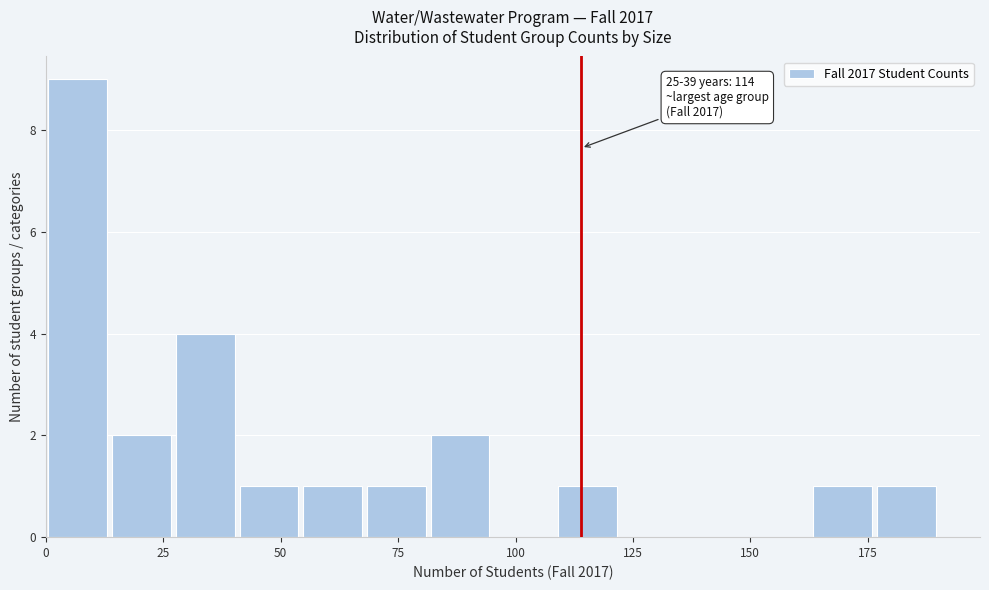

Read against the x-axis, roughly where is the centre of the tallest bar?

5